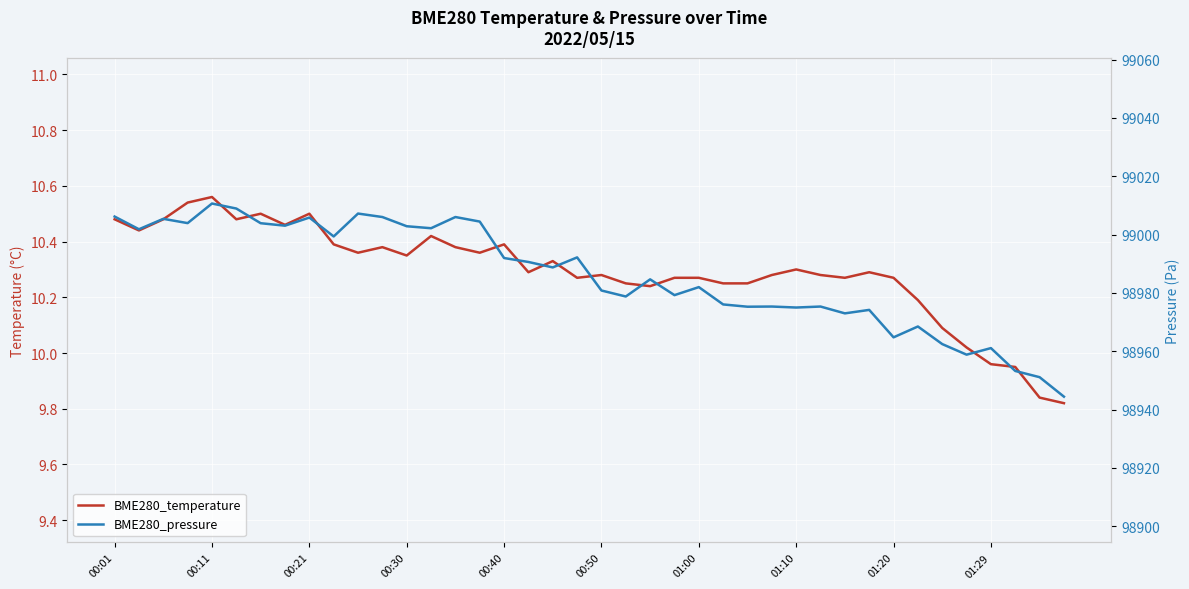

List the series in order of their peak value, lowest first.

BME280_temperature, BME280_pressure